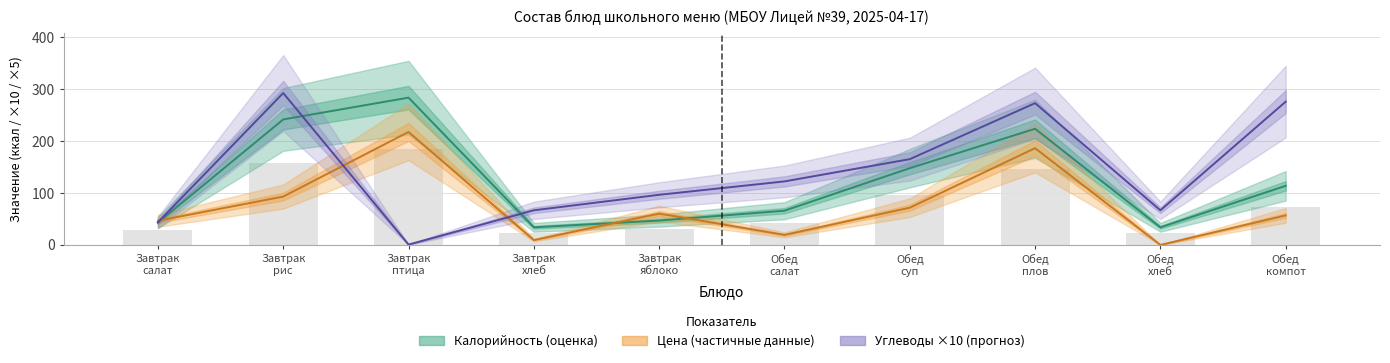

The value of Цена (частичные данные) at Обед
плов is 186.6. True or false?

True